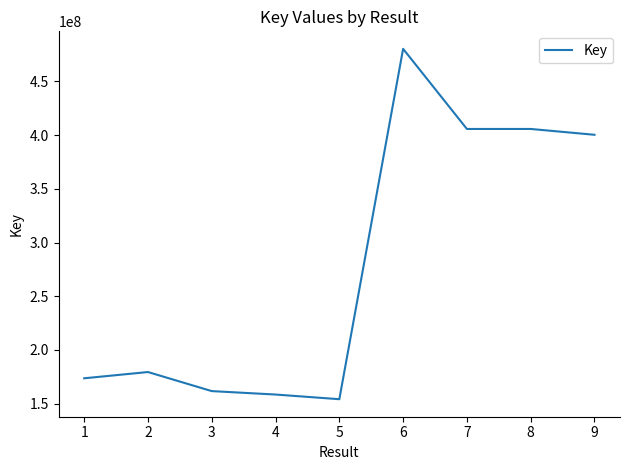

What is the difference between the values at 9 and 1?

226760489